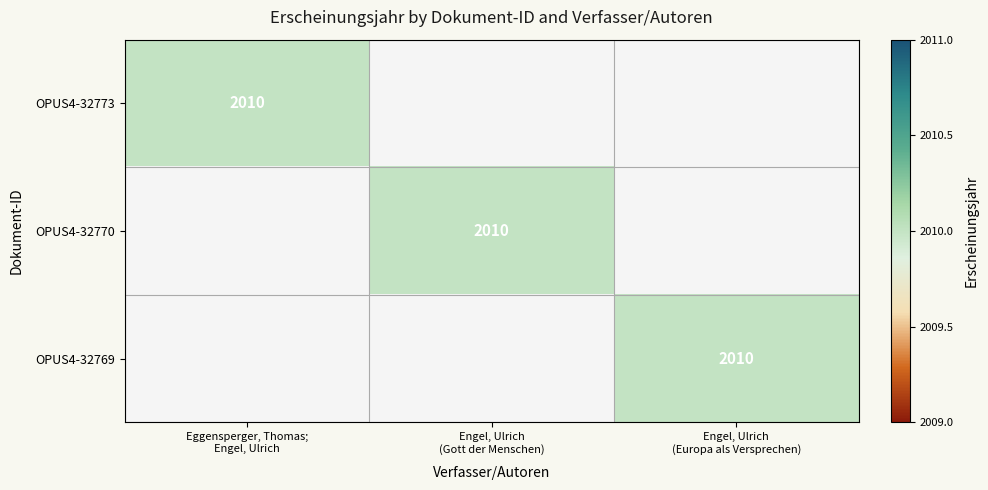

Which label corresponds to the smallest value in the chart?

Engel, Ulrich
(Gott der Menschen)